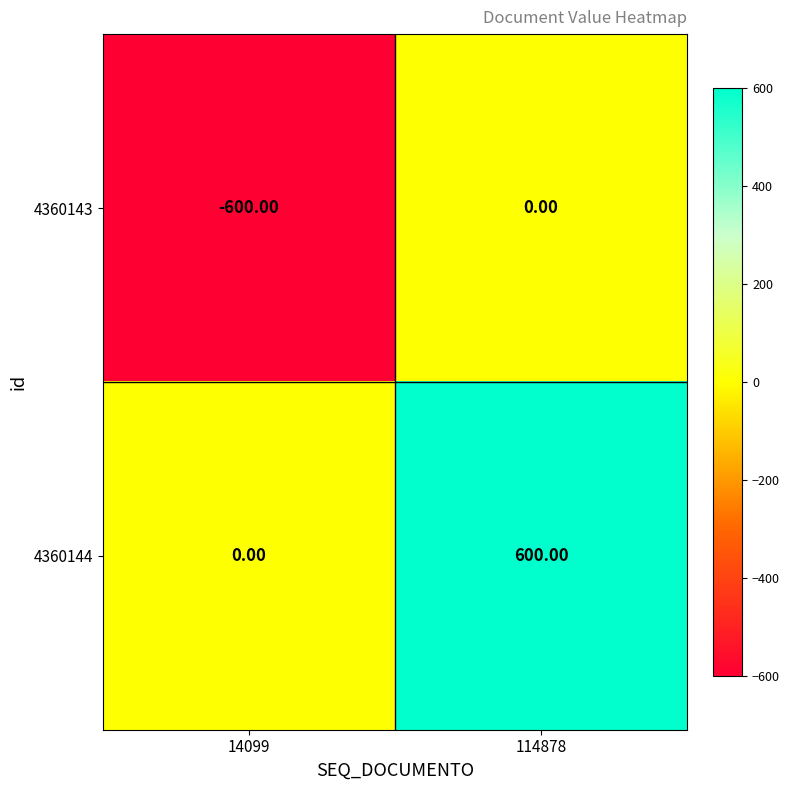

What is the sum of the 4360143 values at 14099 and 114878?

-600